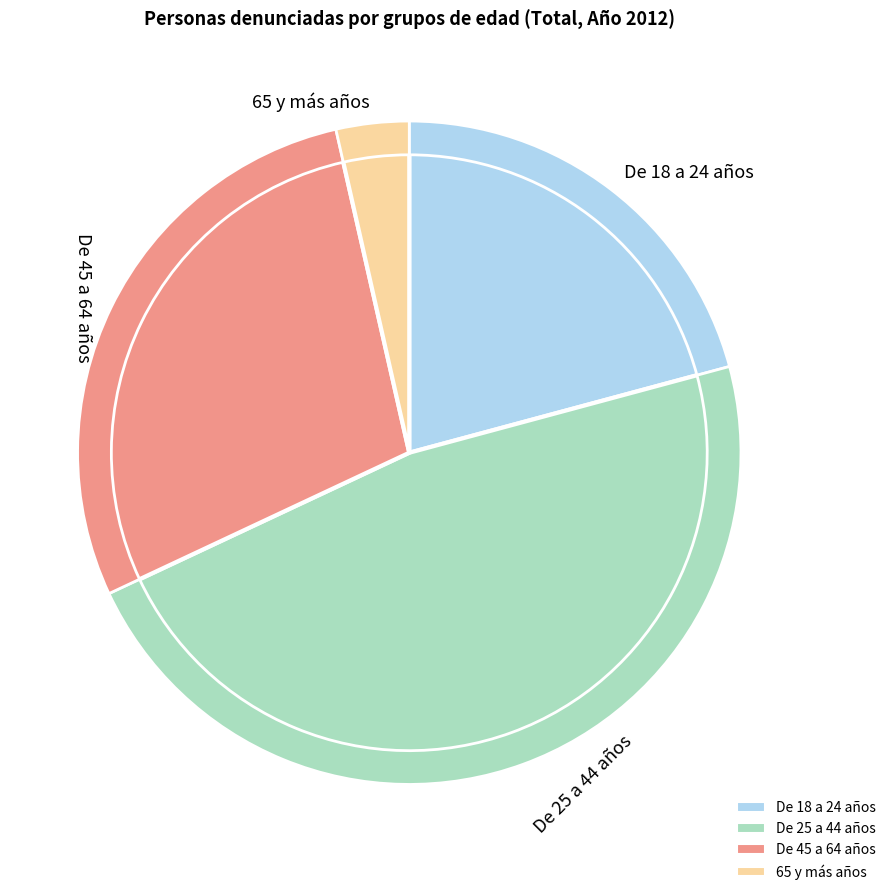

How many segments does this pie chart have?

4